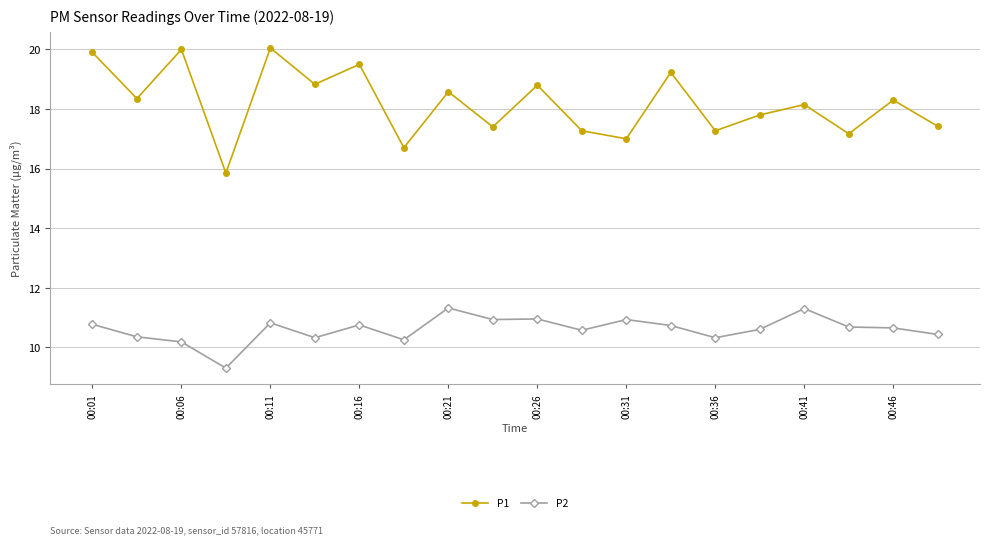

Which series has the widest spread of values?

P1